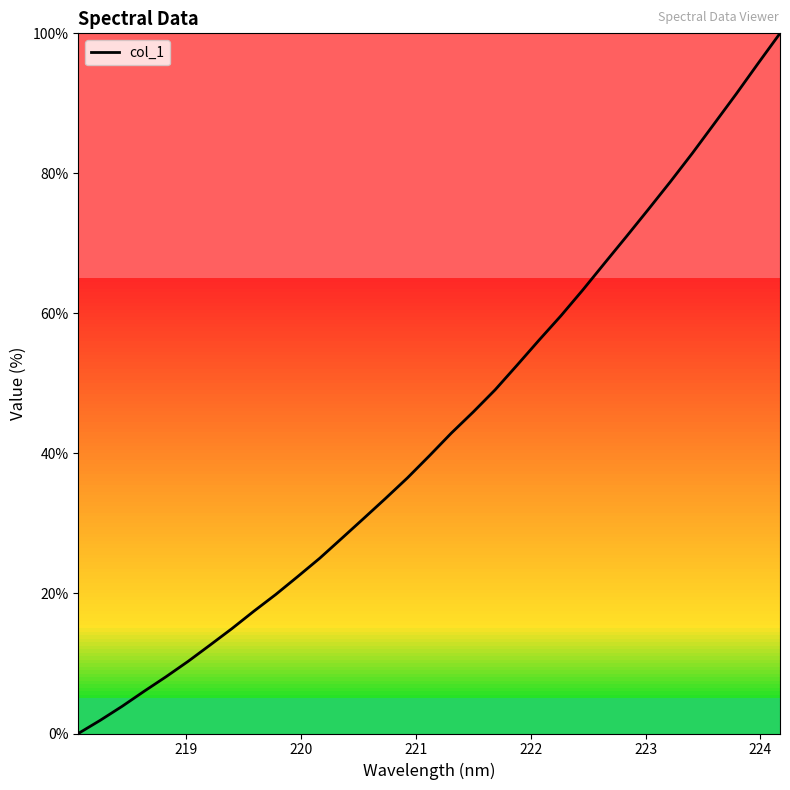

What is the maximum value shown in the chart?

100.0